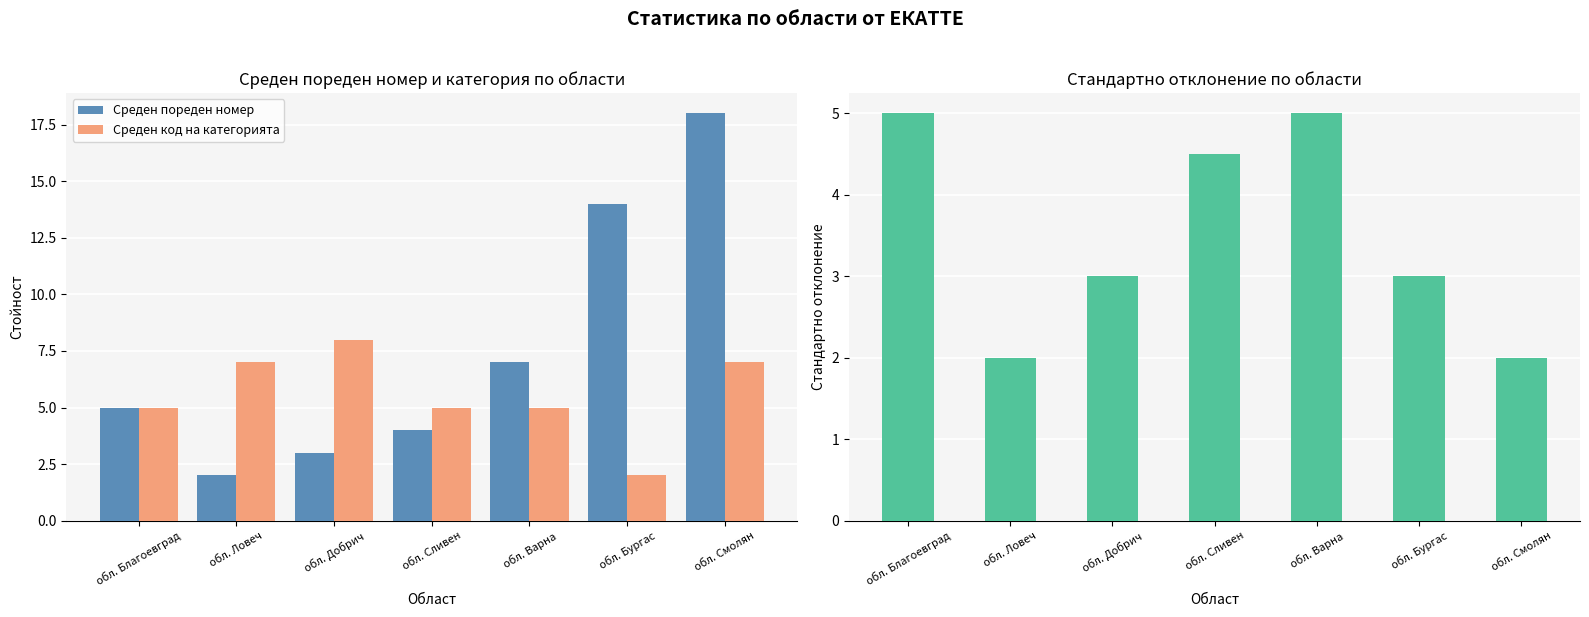

At how many categories does at least one series exceed 5?

5